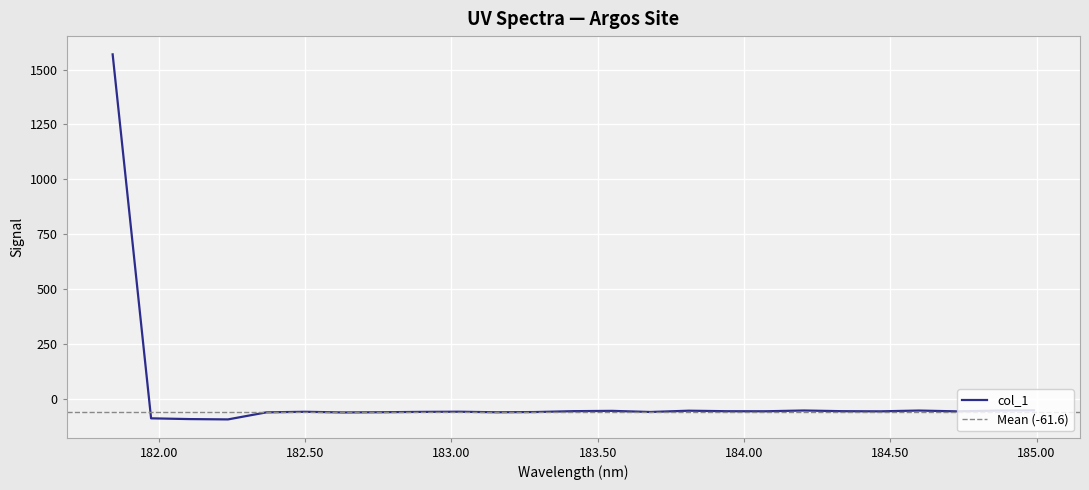

Where is the first local minimum?

182.2359681898